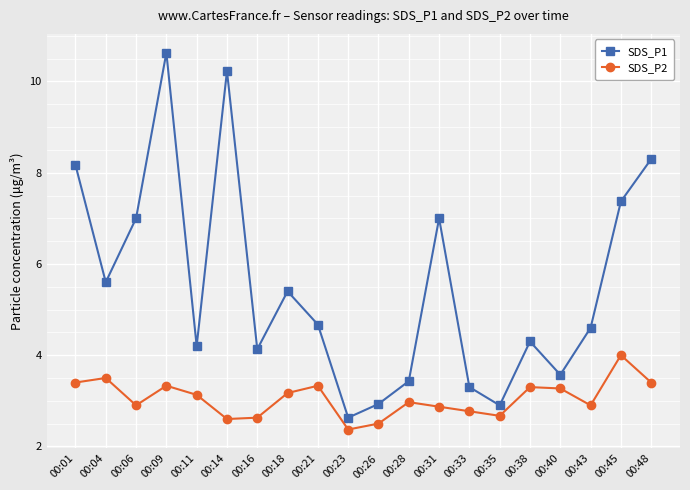

True or false: SDS_P1 has a value of 4.1 at 00:16.

True